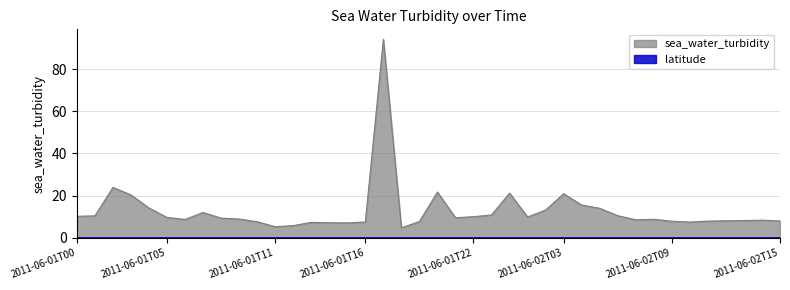

How many points are higher than both their immediate neighbors (excluding endpoints)?

9